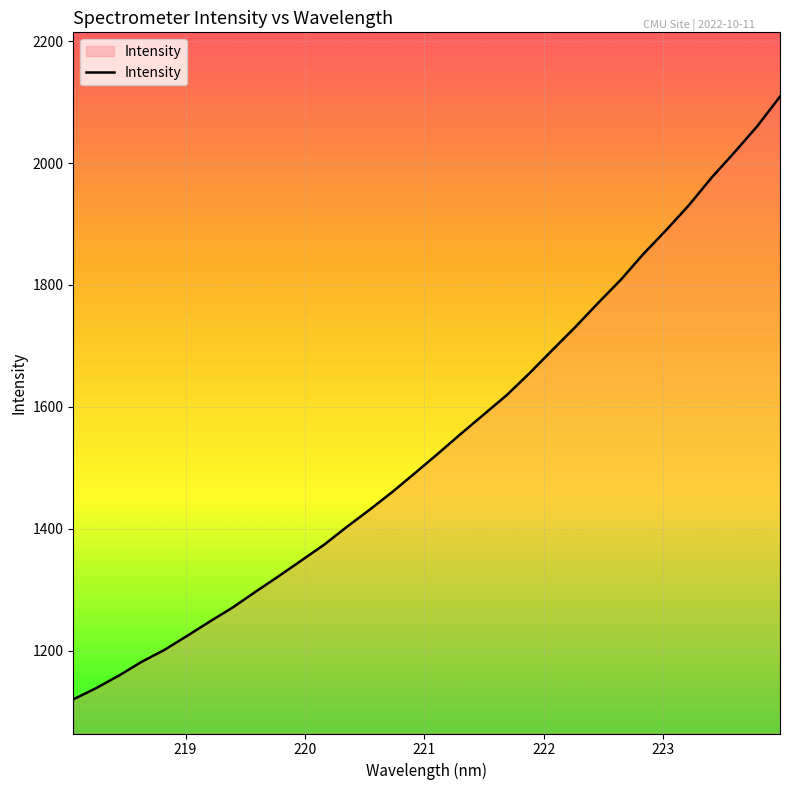

What is the greatest value displayed?

2109.0